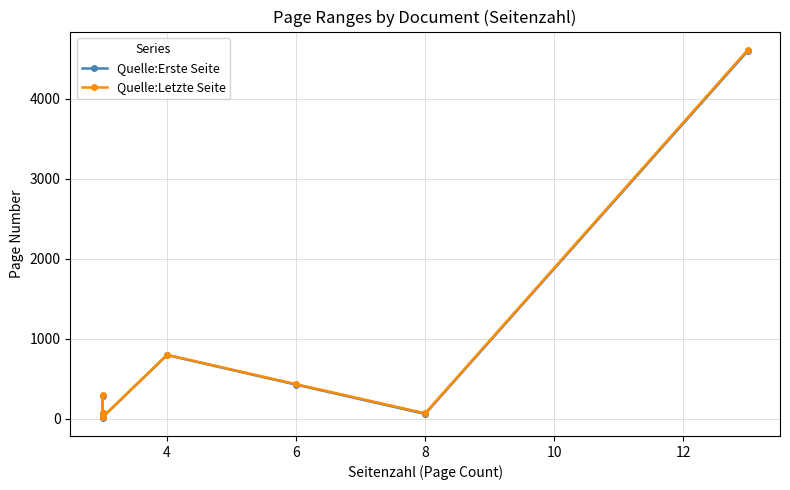

Rank the series by their maximum value, from lowest to highest.

Quelle:Erste Seite, Quelle:Letzte Seite